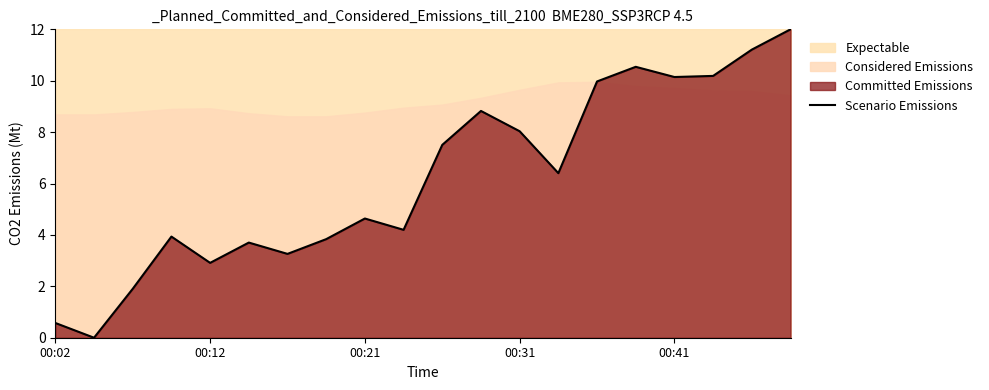

What position from the left is 17?

18